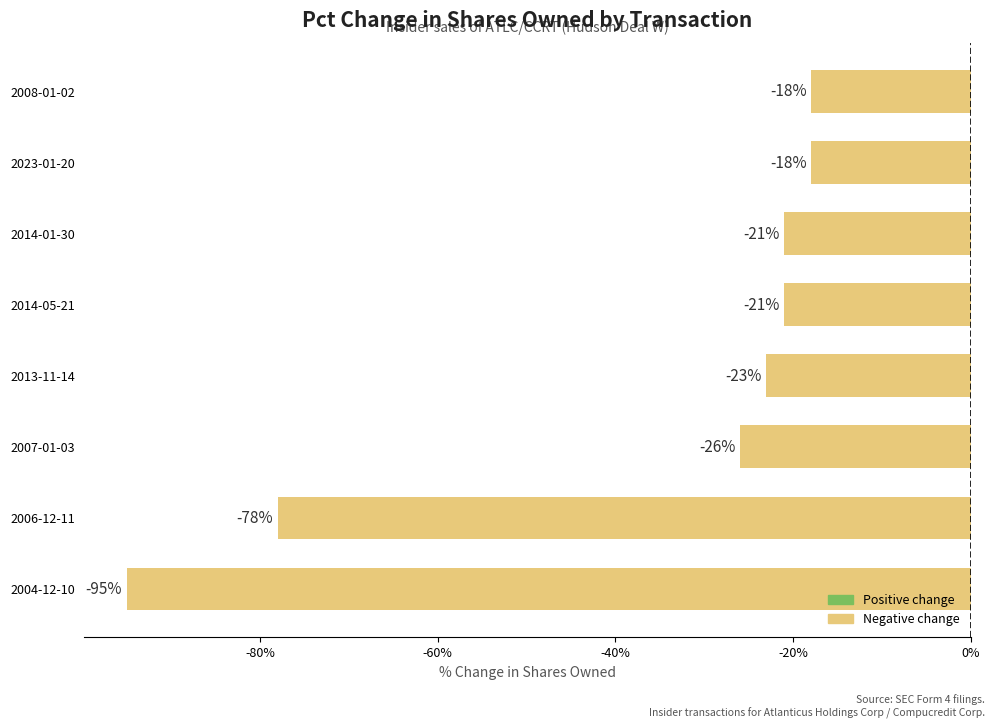

How many data points are above -21?

2